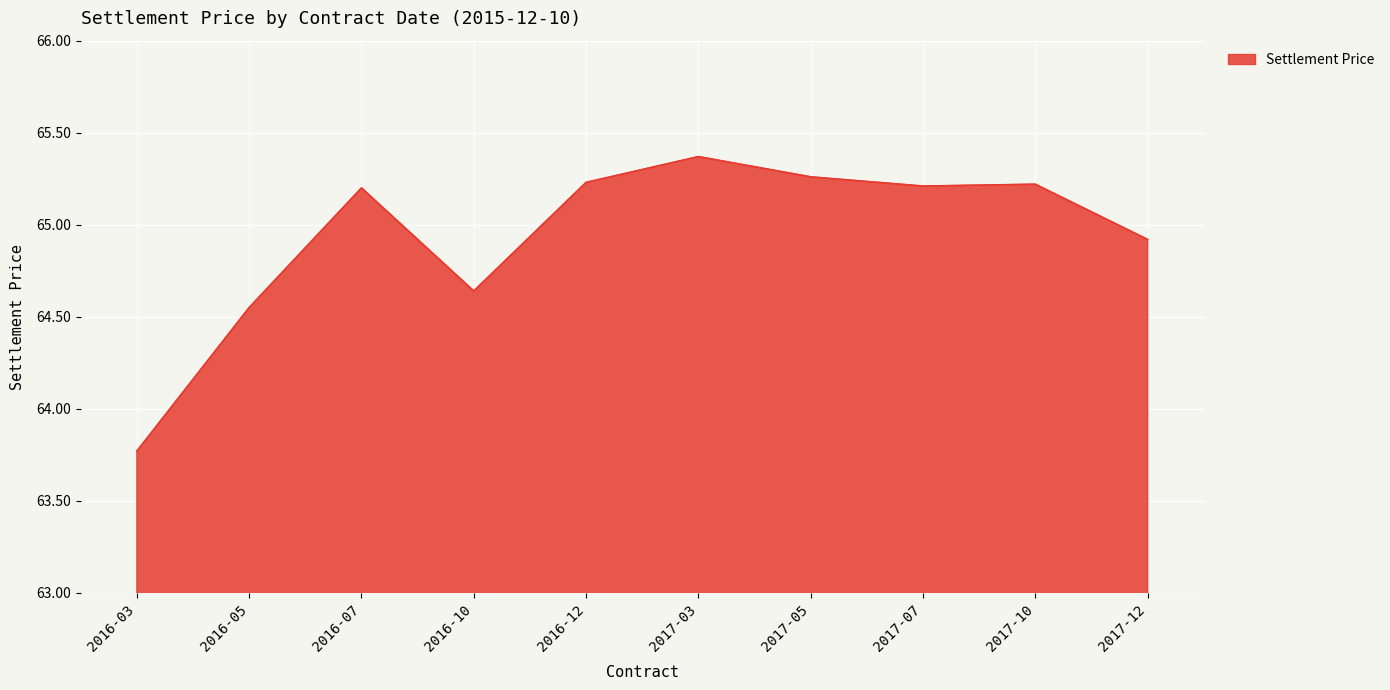

True or false: the data shows 102.6 at 2016-12.

False